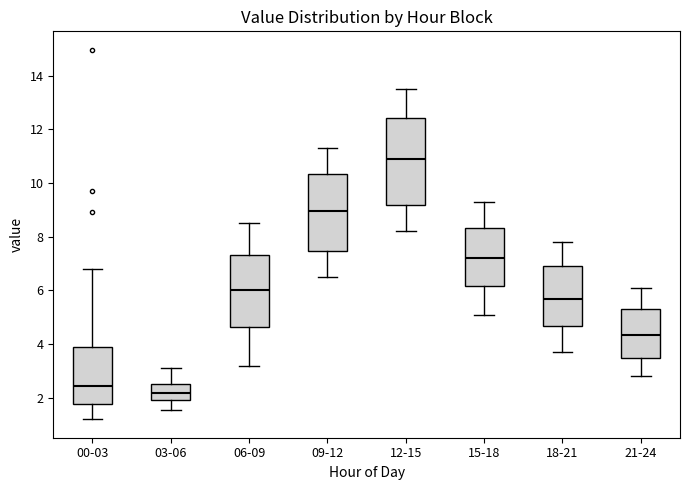

Where is the upper edge of the box for 00-03 on the y-axis? The values are not printed on the chart, so give them approximately, as read against the axis.

4.0